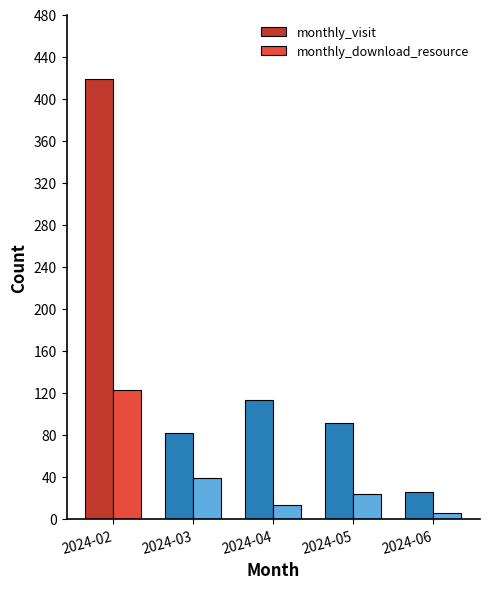

Read the monthly_visit value at 2024-02, to the nearest 10.

420